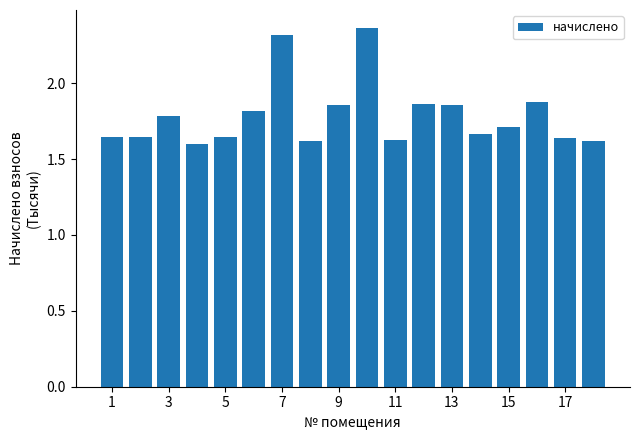

How many values are between 1 and 2?

16